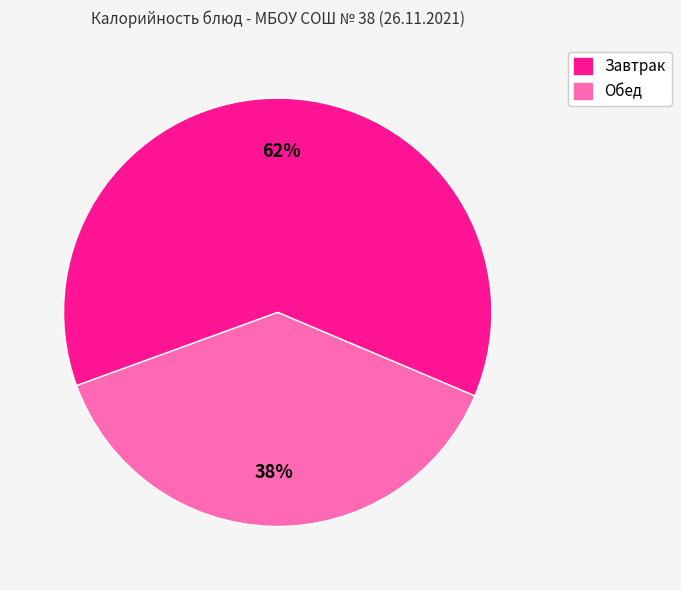

Is there any slice that represents more than half of the pie?

Yes